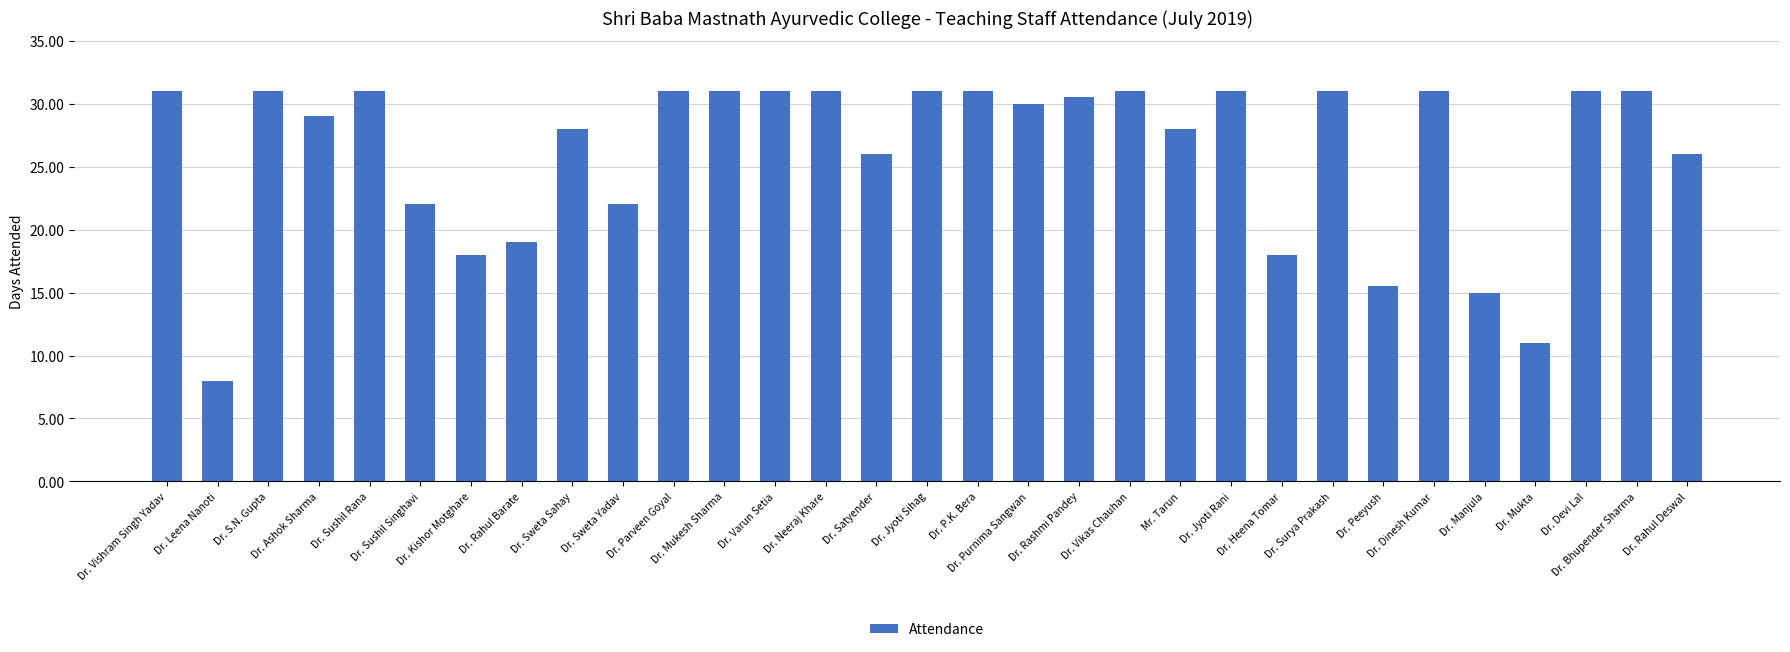

How many categories are shown in the chart?

31